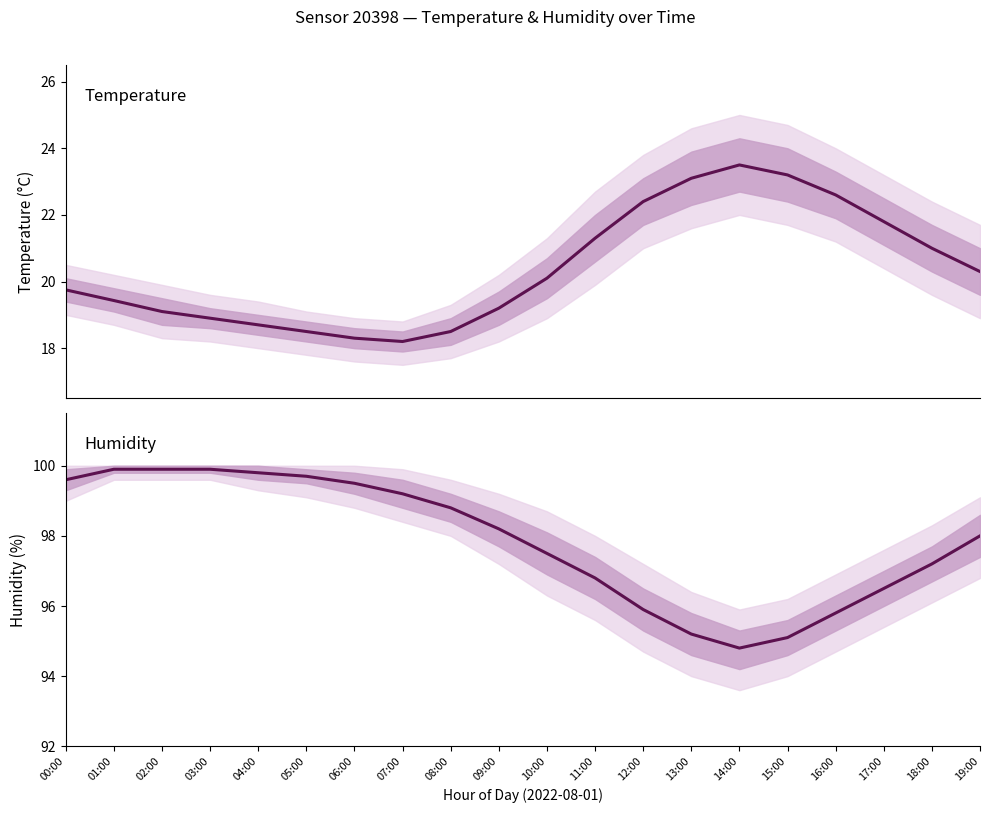

Rank the series by their average value, from lowest to highest.

temperature, humidity